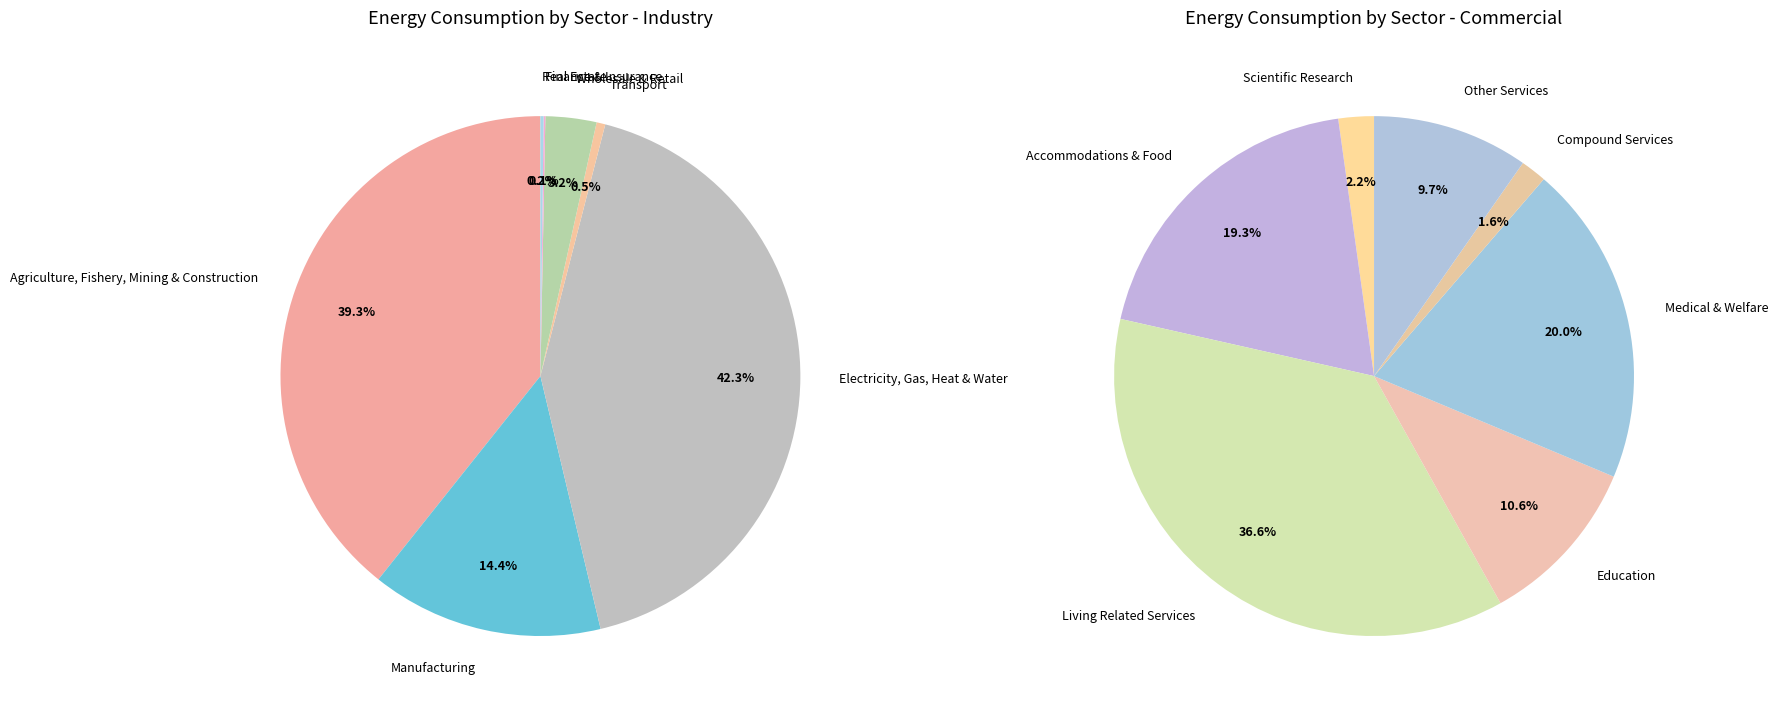

True or false: Education accounts for 13% of the total.

False